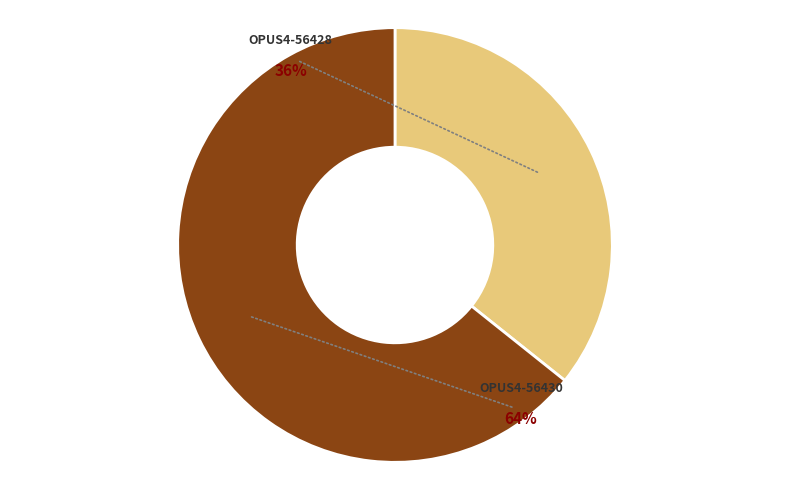

True or false: OPUS4-56430 accounts for 78% of the total.

False